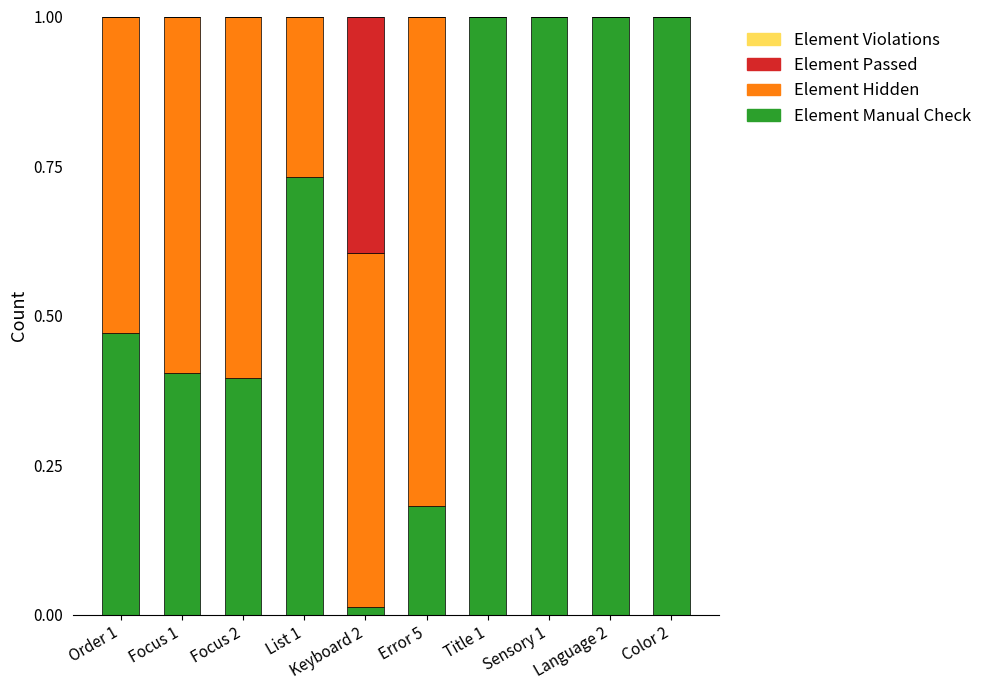

What is the sum of all Element Manual Check values?

6.2